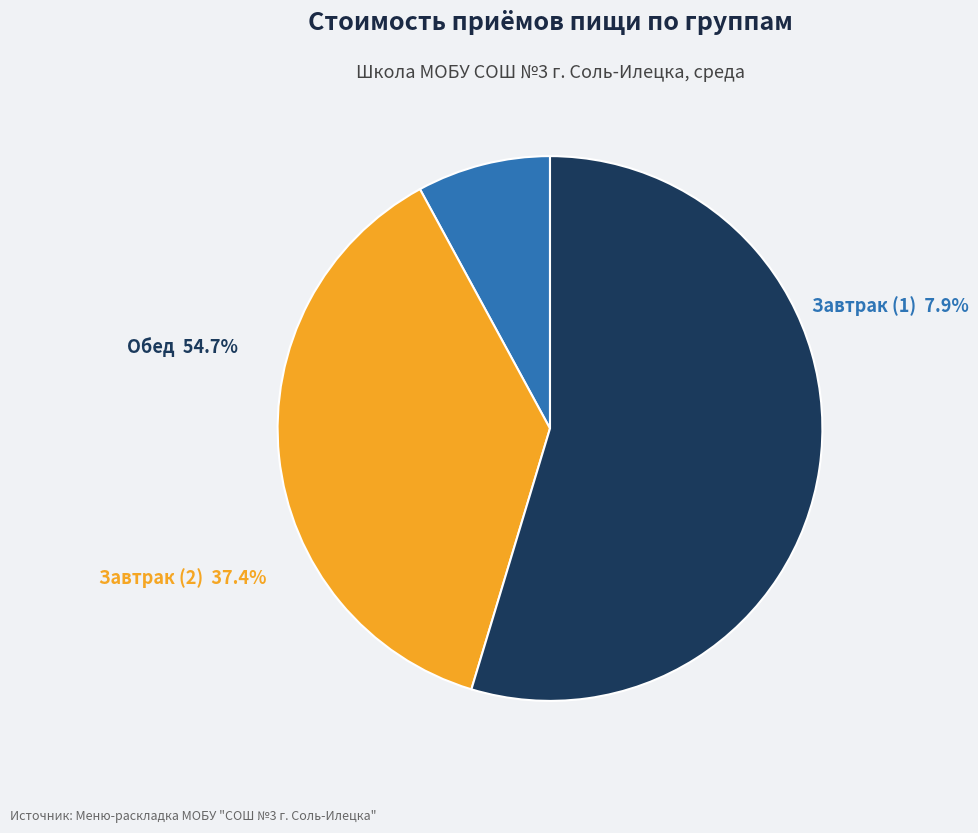

Count the number of slices in the pie.

3